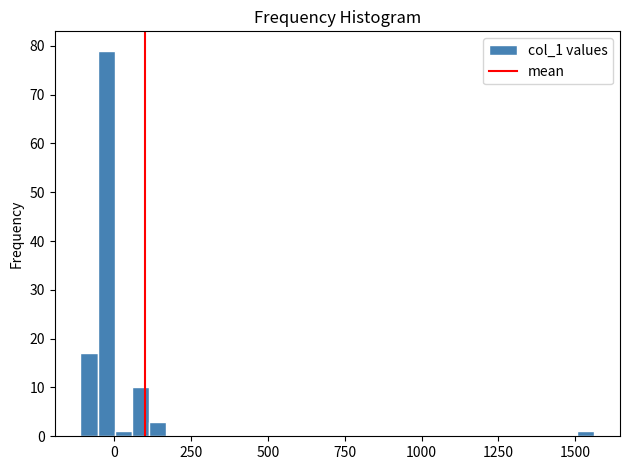

Around what value on the x-axis is the tallest bar? Give the approximate position of its centre, as read against the axis.

-50